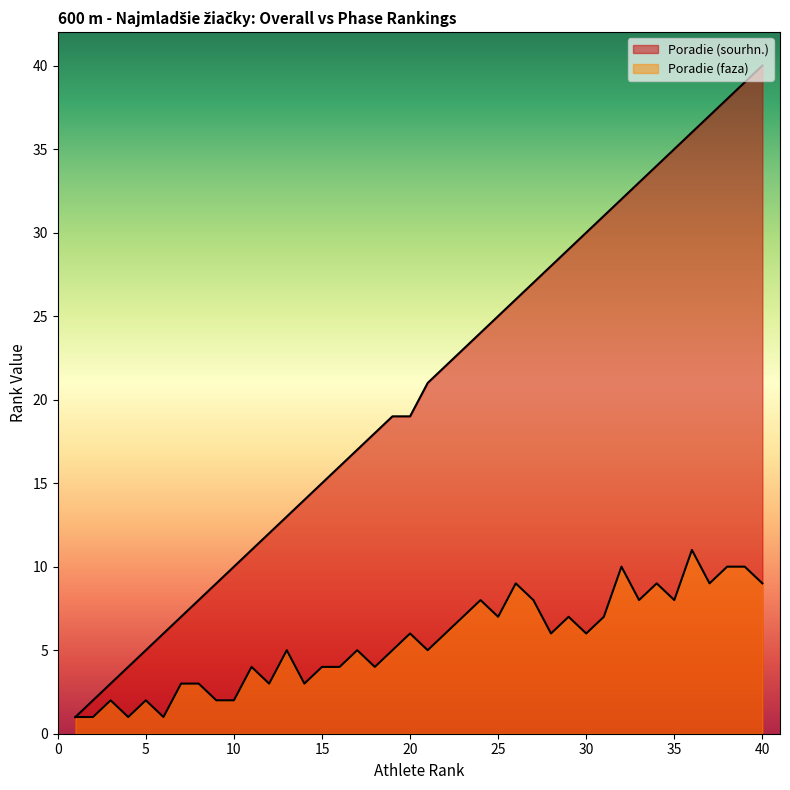

What is the sum of all Poradie (faza) values?

221